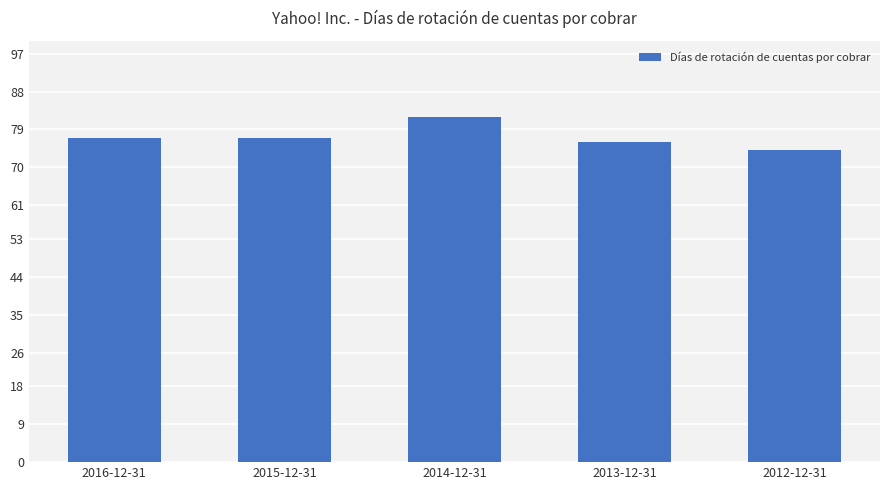

Reading left to right, transcribe all the data shown in this chart.

77	77	82	76	74